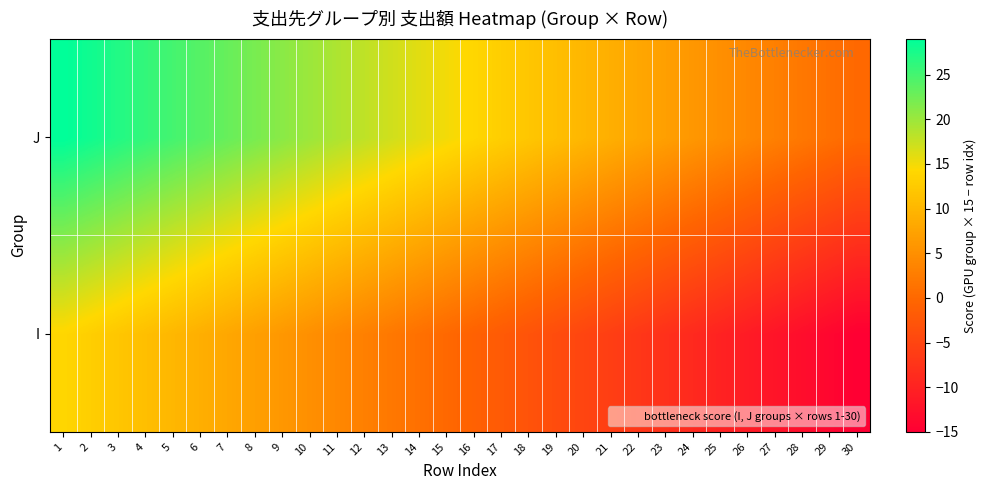

What is the smallest value displayed?

-15